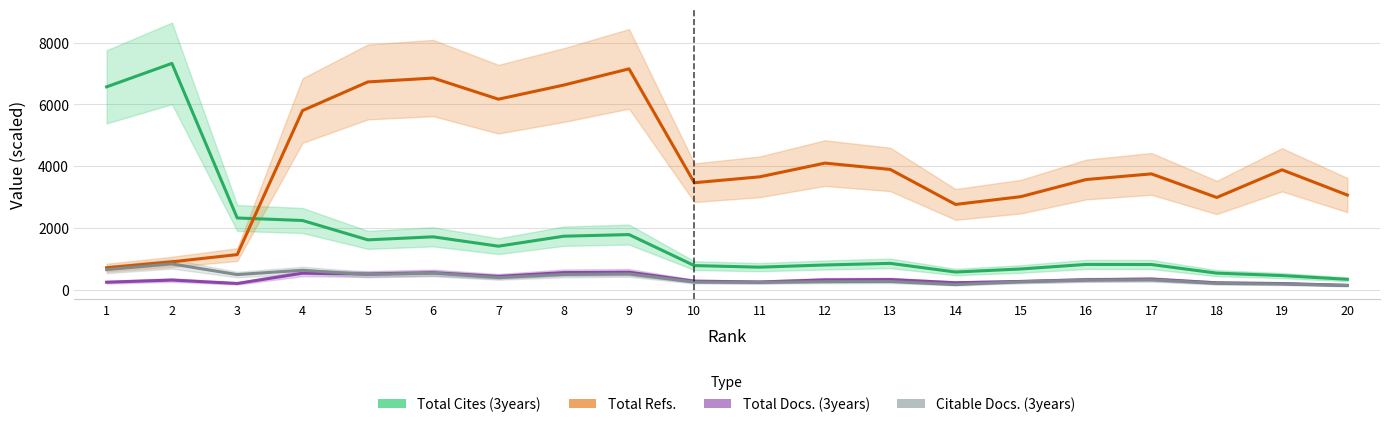

What is the average value of the Total Cites (3years) series?

1710.4